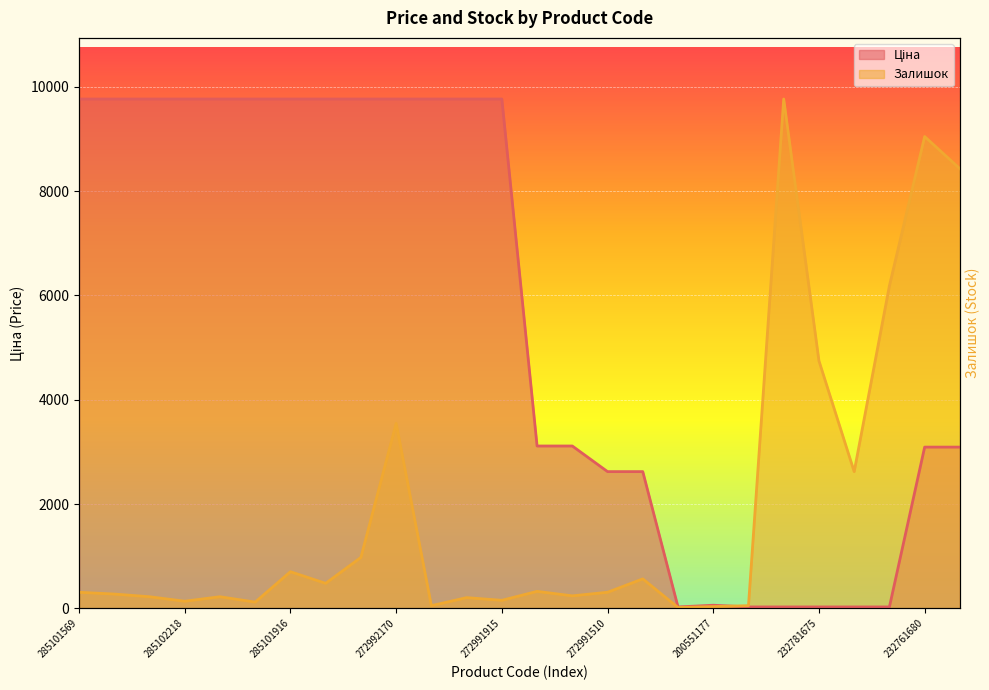

How many lines are shown in the chart?

2